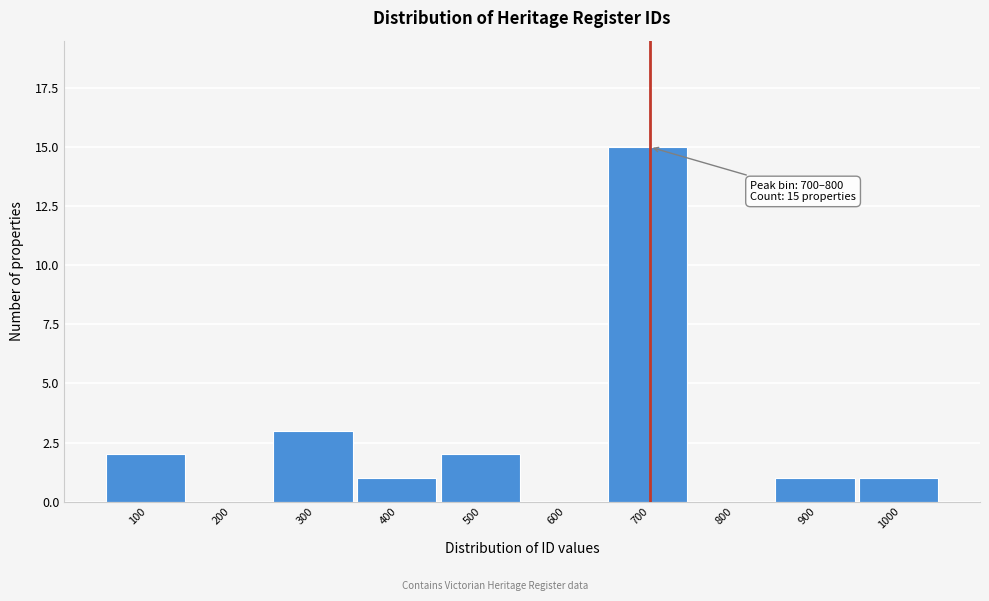

Reading left to right, list all the values displayed in this chart.

100=2	200=0	300=3	400=1	500=2	600=0	700=15	800=0	900=1	1000=1